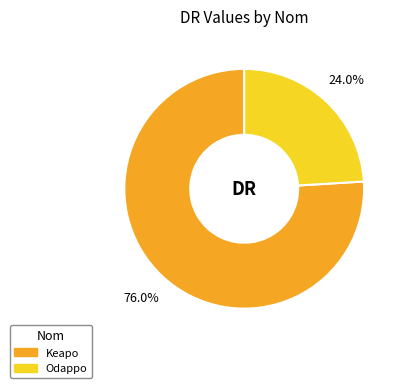

To the nearest percent, what is the difference between the Keapo and Odappo slice percentages?

52%